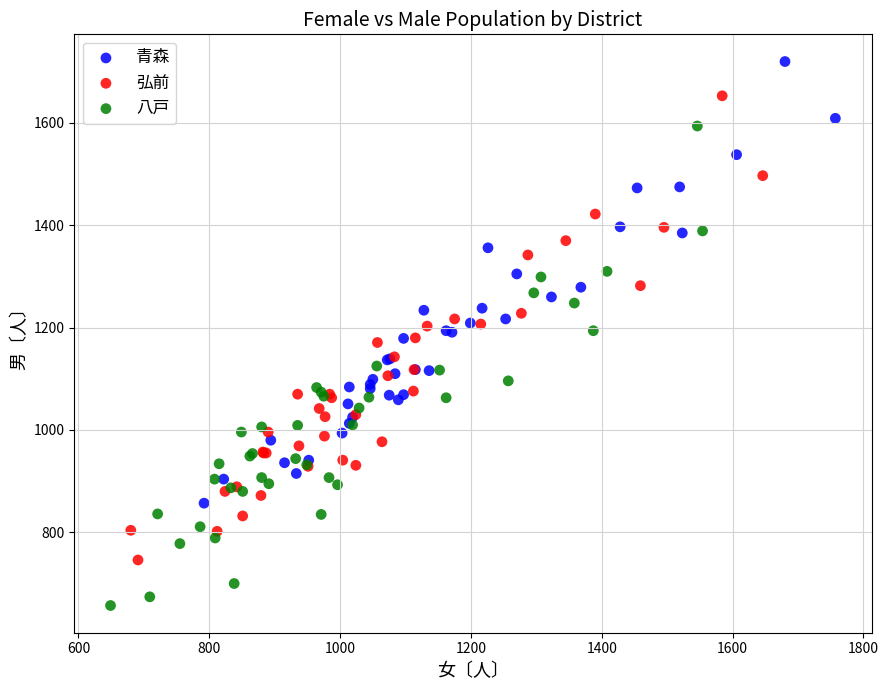

Which series contains the highest Y value?

青森